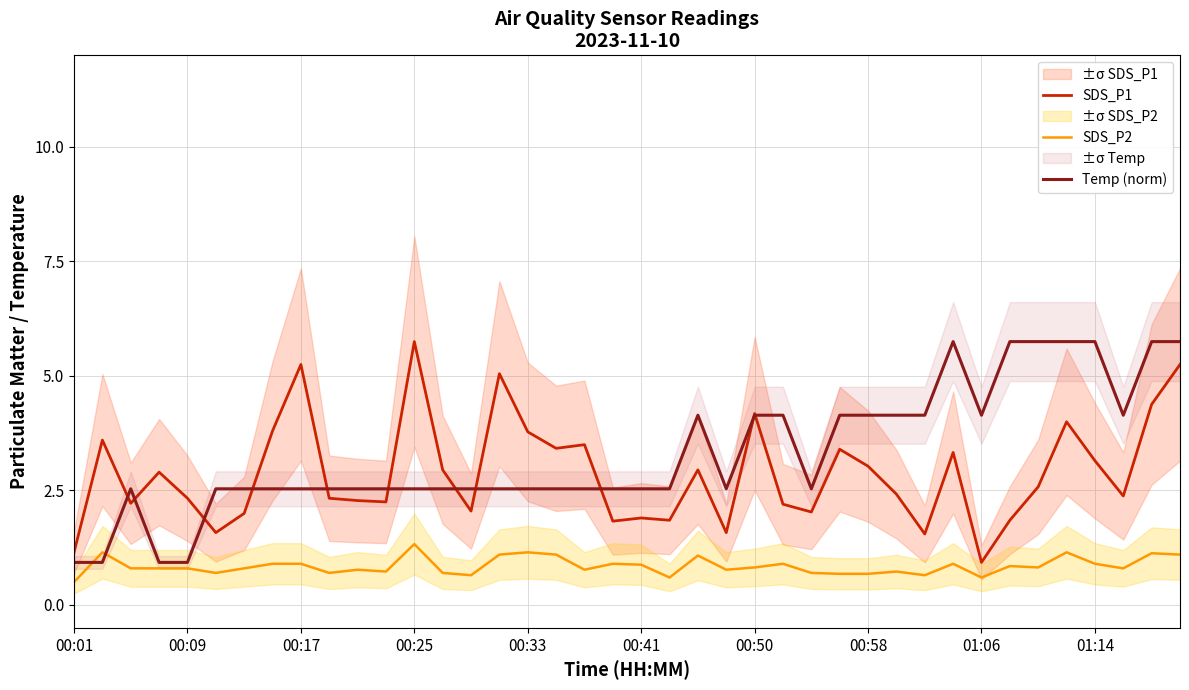

Reading left to right, what are all the values shown in this chart?

SDS_P1: 1.1	3.6	2.2	2.9	2.3	1.6	2.0	3.8	5.2	2.3	2.3	2.2	5.8	3.0	2.0	5.0	3.8	3.4	3.5	1.8	1.9	1.9	3.0	1.6	4.2	2.2	2.0	3.4	3.0	2.4	1.6	3.3	0.9	1.9	2.6	4.0	3.1	2.4	4.4	5.2
SDS_P2: 0.5	1.1	0.8	0.8	0.8	0.7	0.8	0.9	0.9	0.7	0.8	0.7	1.3	0.7	0.7	1.1	1.1	1.1	0.8	0.9	0.9	0.6	1.1	0.8	0.8	0.9	0.7	0.7	0.7	0.7	0.7	0.9	0.6	0.8	0.8	1.1	0.9	0.8	1.1	1.1
Temp (norm): 0.9	0.9	2.5	0.9	0.9	2.5	2.5	2.5	2.5	2.5	2.5	2.5	2.5	2.5	2.5	2.5	2.5	2.5	2.5	2.5	2.5	2.5	4.1	2.5	4.1	4.1	2.5	4.1	4.1	4.1	4.1	5.8	4.1	5.8	5.8	5.8	5.8	4.1	5.8	5.8